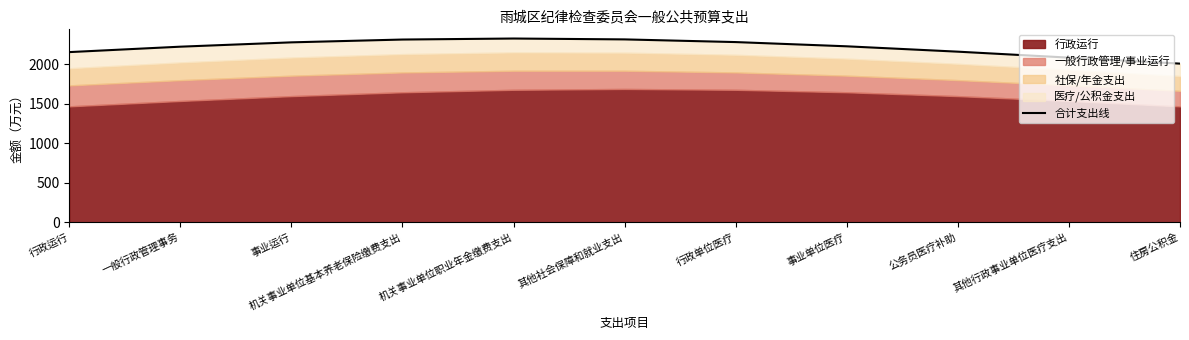

How many categories are shown in the chart?

11